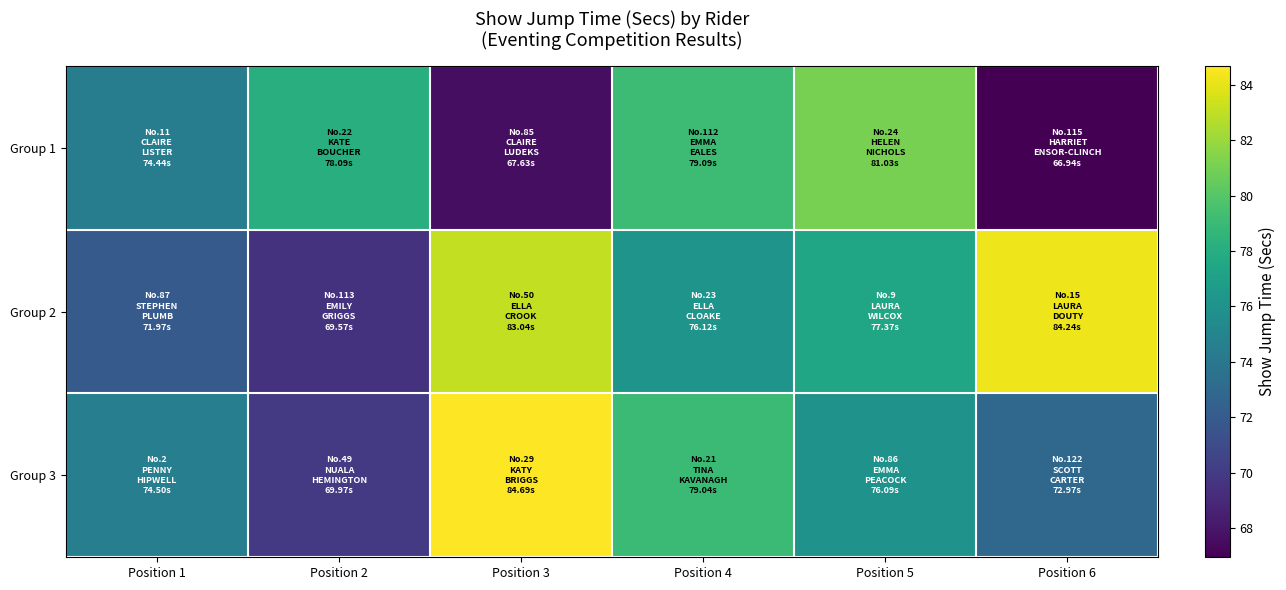

How many categories are shown in the chart?

6